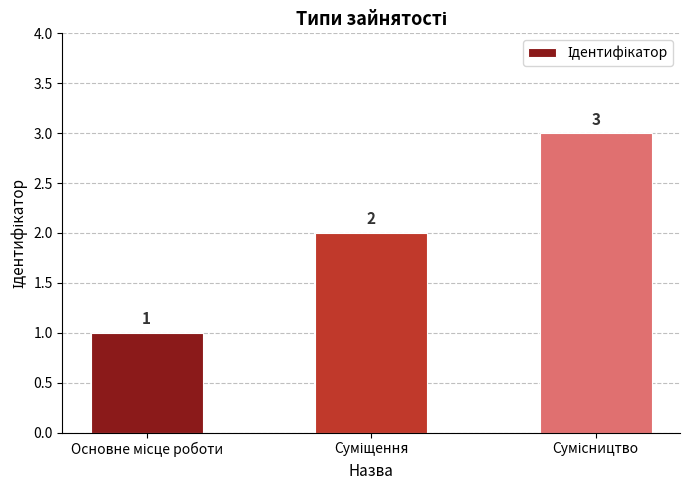

Count the values in the range 1 to 3.

3